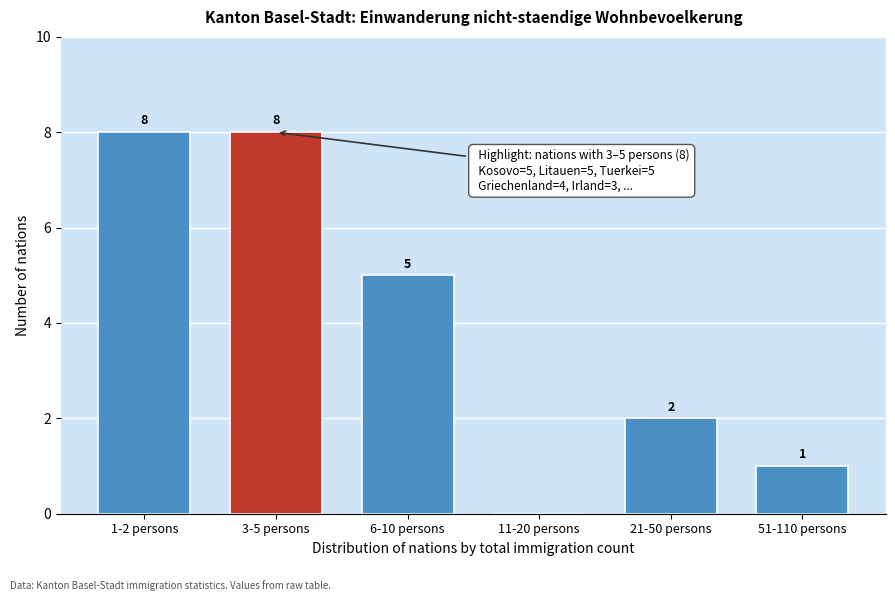

Reading left to right, what are all the values shown in this chart?

1-2 persons=8	3-5 persons=8	6-10 persons=5	11-20 persons=0	21-50 persons=2	51-110 persons=1